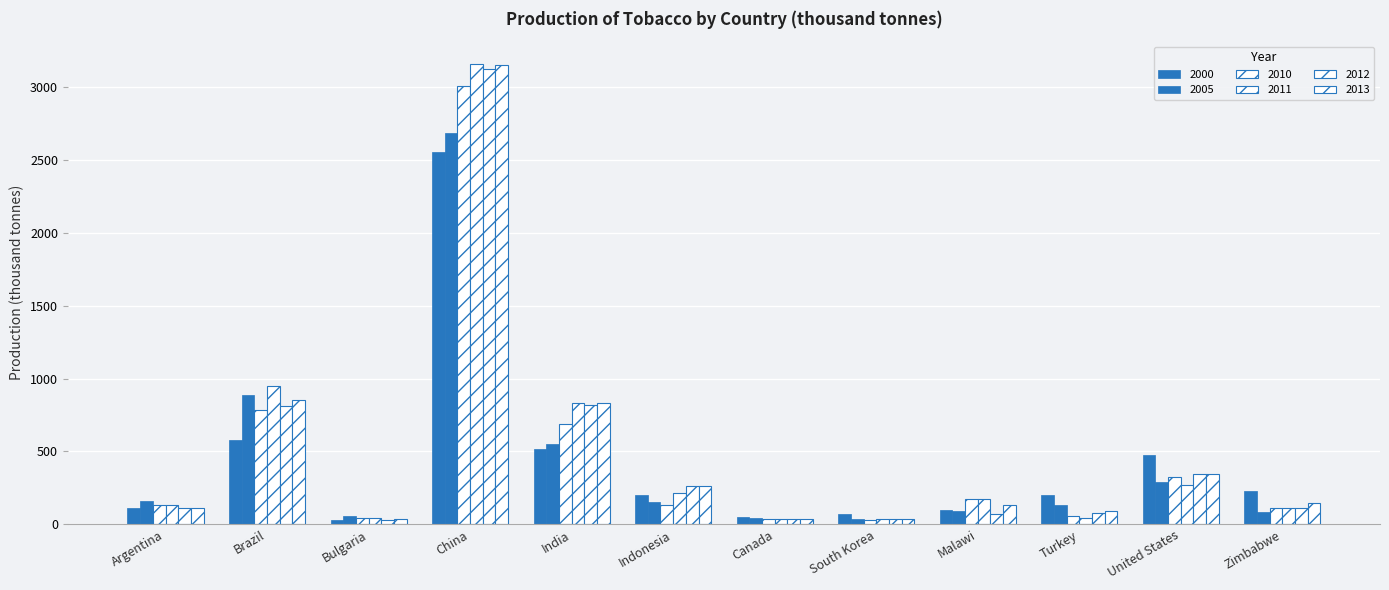

How many categories are shown in the chart?

12